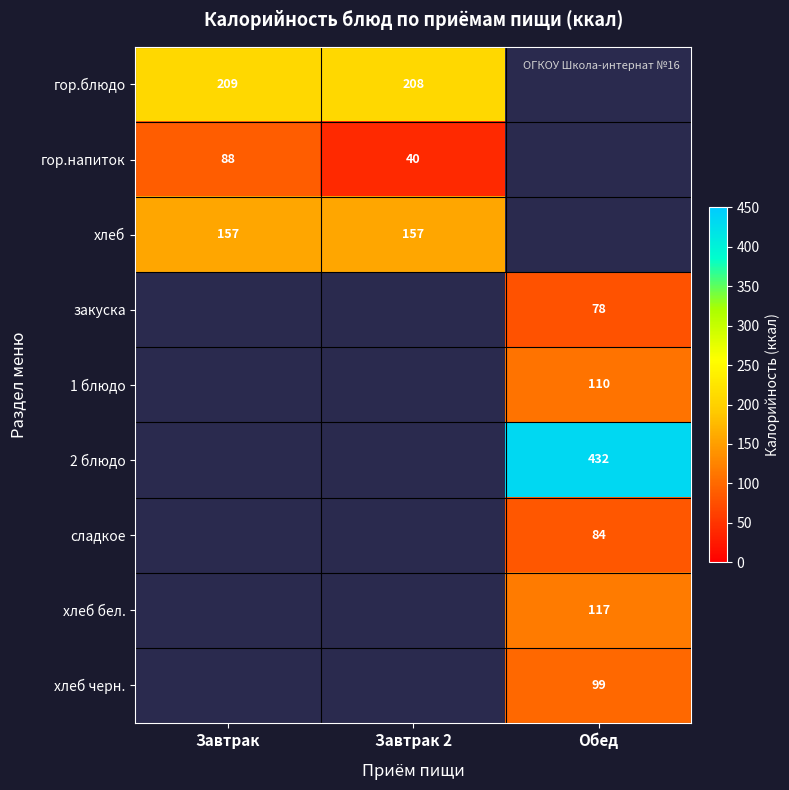

The 1 блюдо series shows 148 at Обед. True or false?

False